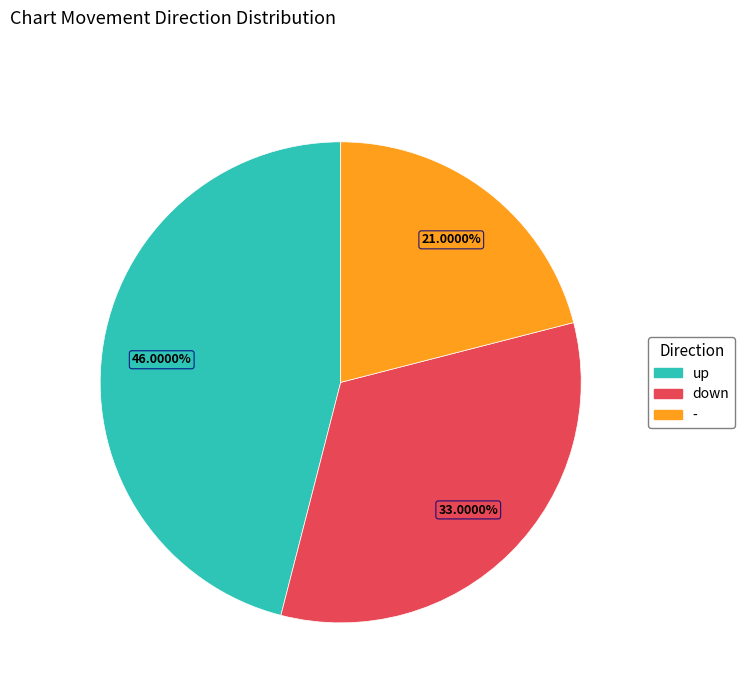

To the nearest percent, what percentage of the pie is down?

33%